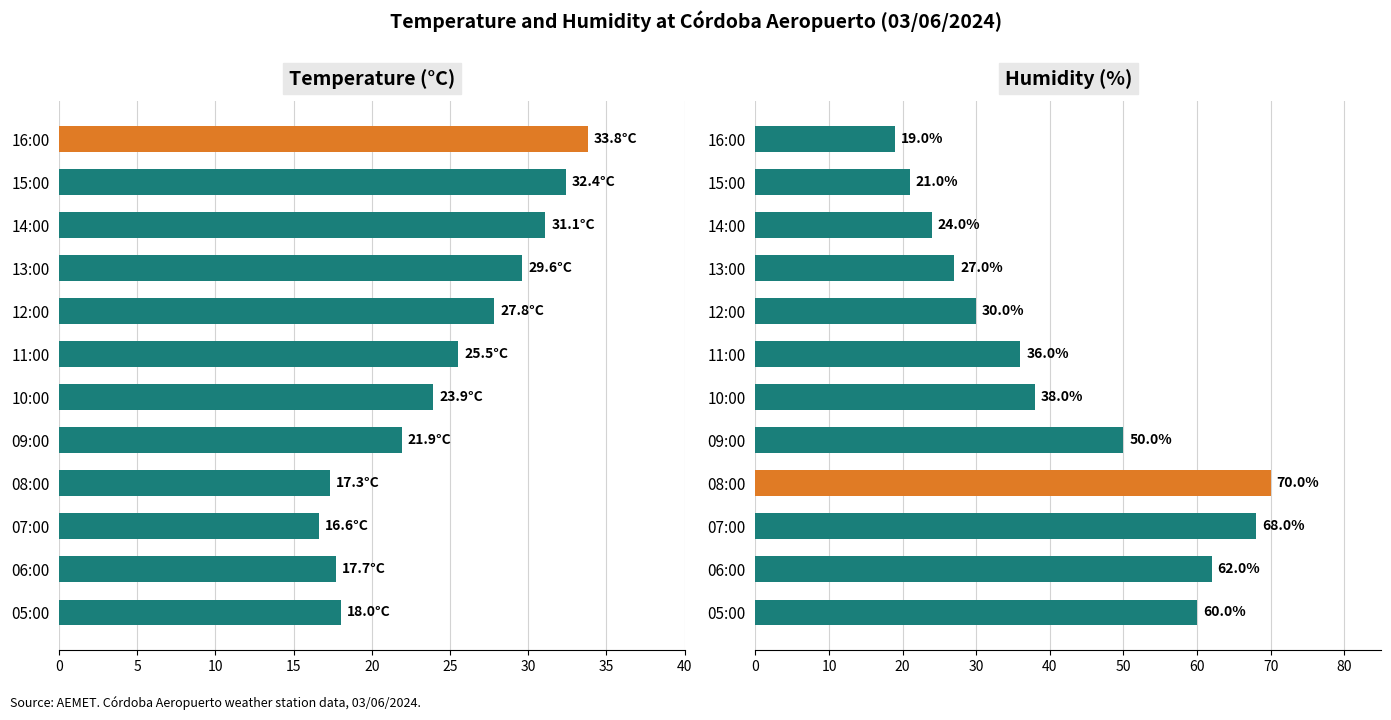

The Humidity (%) series shows 41.2 at 14:00. True or false?

False